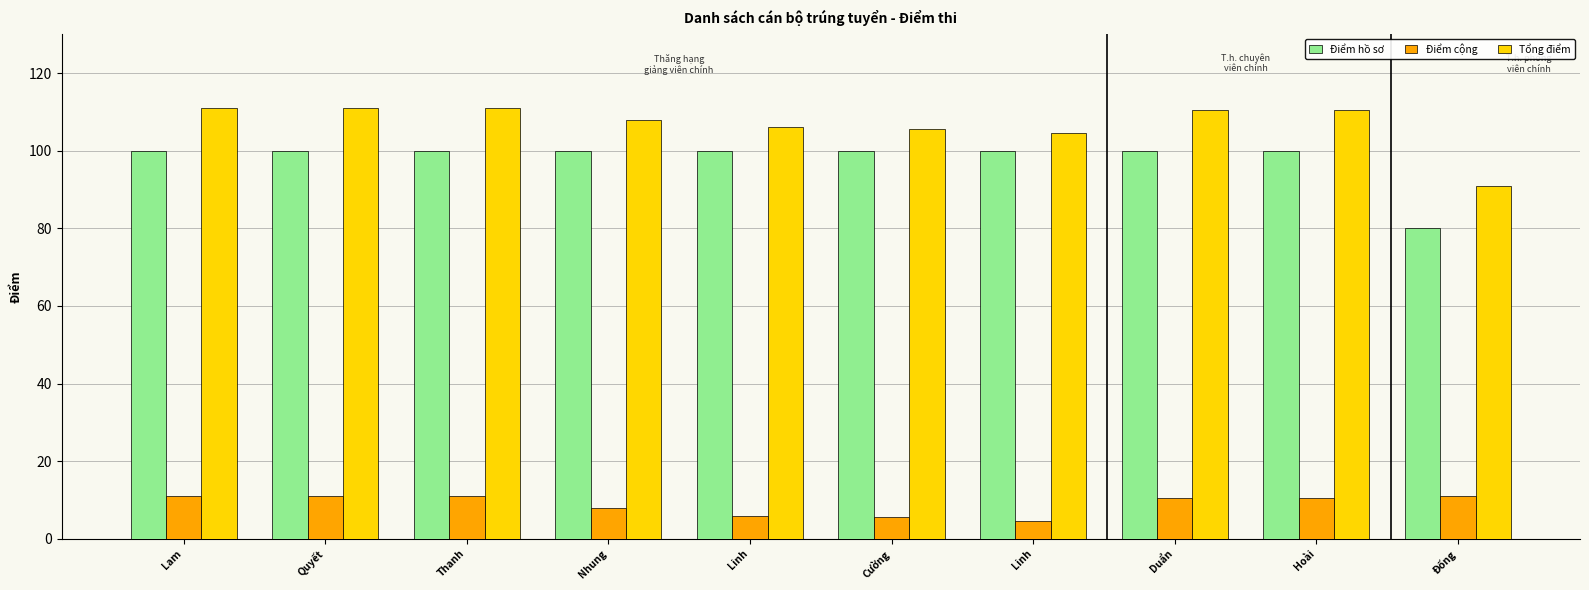

How many groups of bars are there?

10